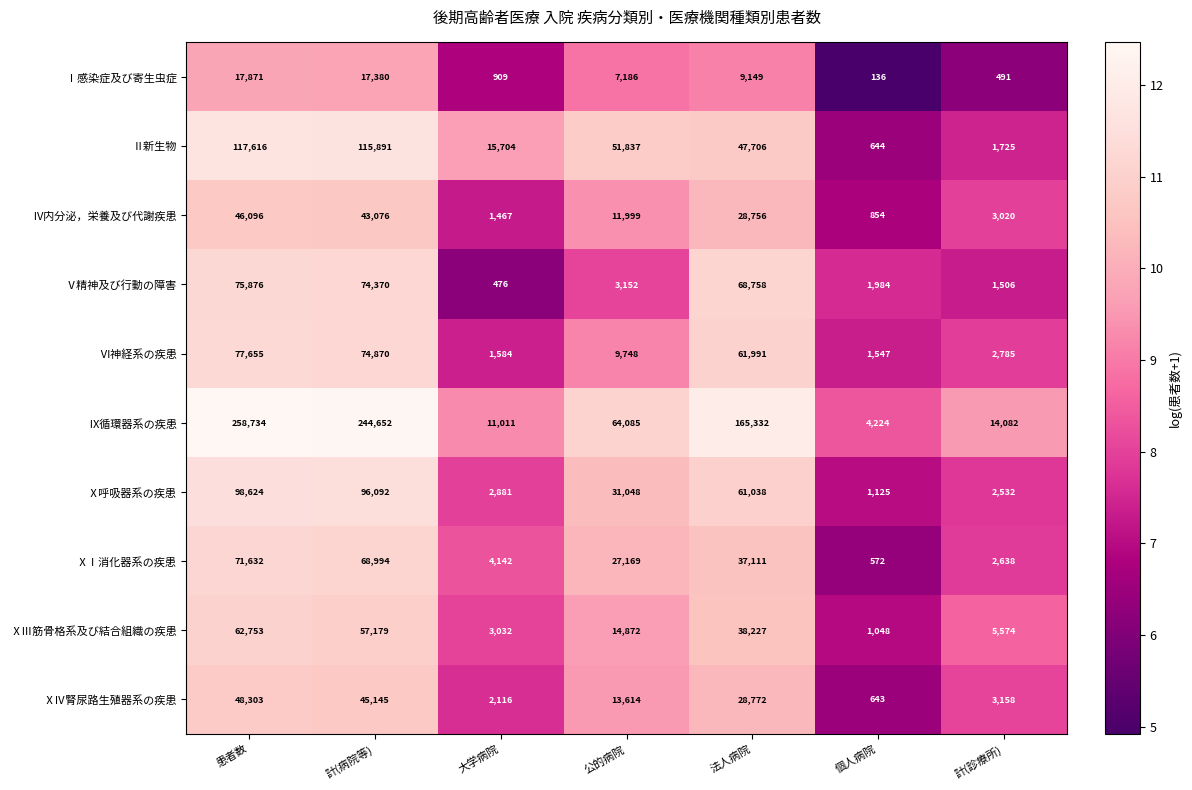

What is the difference between the second highest and minimum values in the ⅩⅠ消化器系の疾患 series?

68422